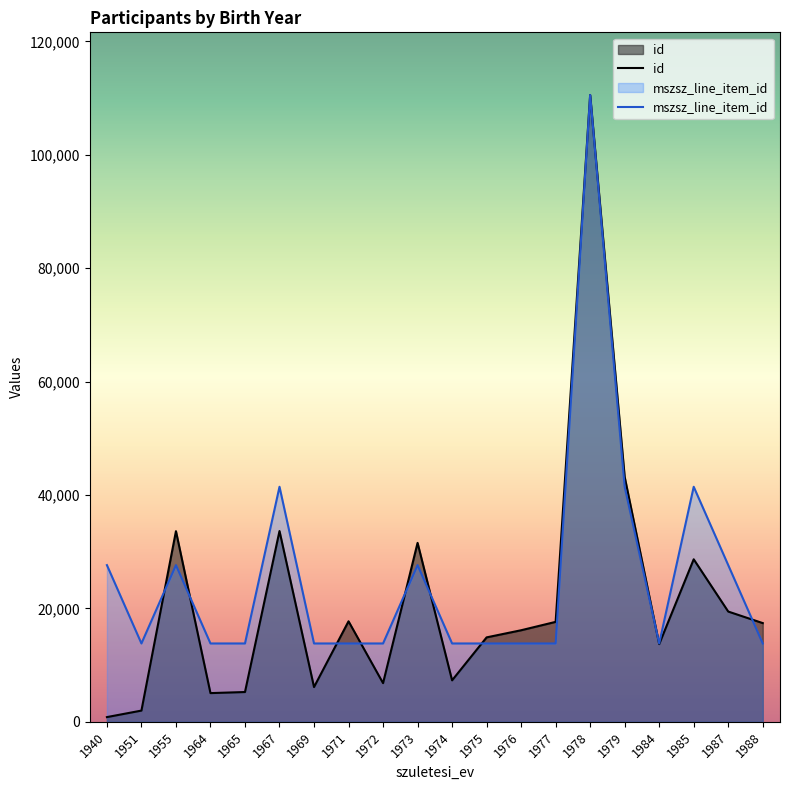

What is the lowest value of the id series?

832.0